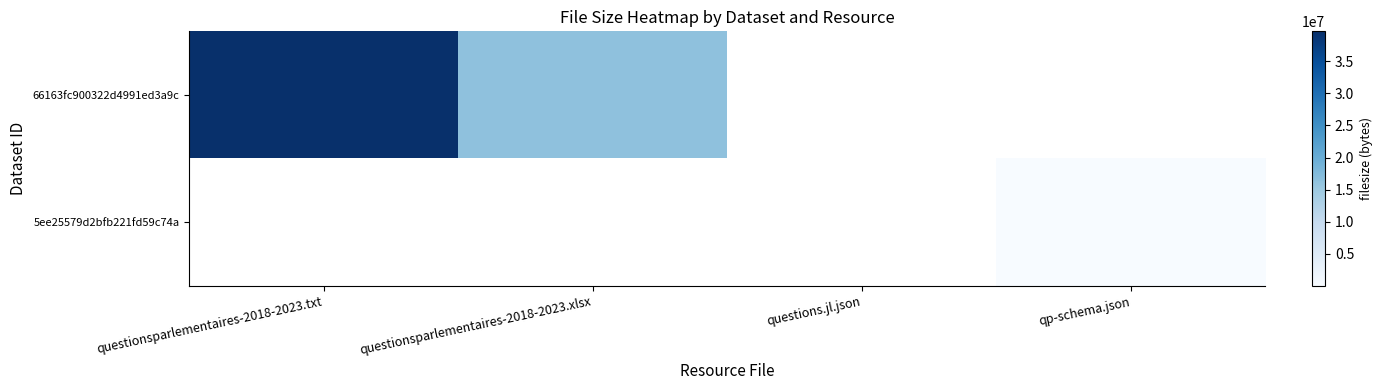

Which series has the widest spread of values?

66163fc900322d4991ed3a9c